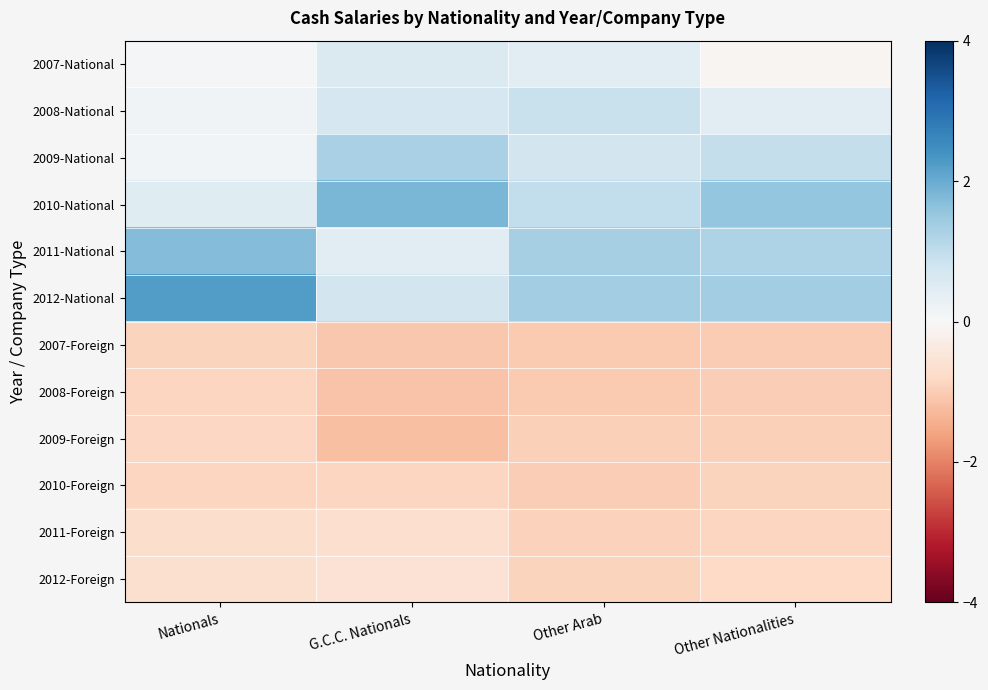

Reading left to right, transcribe all the data shown in this chart.

2007-National: Nationals=0.1	G.C.C. Nationals=0.6	Other Arab=0.5	Other Nationalities=-0.1
2008-National: Nationals=0.1	G.C.C. Nationals=0.7	Other Arab=0.9	Other Nationalities=0.5
2009-National: Nationals=0.1	G.C.C. Nationals=1.3	Other Arab=0.7	Other Nationalities=1.0
2010-National: Nationals=0.5	G.C.C. Nationals=1.8	Other Arab=1.0	Other Nationalities=1.5
2011-National: Nationals=1.7	G.C.C. Nationals=0.4	Other Arab=1.3	Other Nationalities=1.2
2012-National: Nationals=2.2	G.C.C. Nationals=0.7	Other Arab=1.4	Other Nationalities=1.4
2007-Foreign: Nationals=-0.9	G.C.C. Nationals=-1.1	Other Arab=-1.1	Other Nationalities=-1.0
2008-Foreign: Nationals=-0.8	G.C.C. Nationals=-1.1	Other Arab=-1.1	Other Nationalities=-1.0
2009-Foreign: Nationals=-0.8	G.C.C. Nationals=-1.2	Other Arab=-0.9	Other Nationalities=-0.9
2010-Foreign: Nationals=-0.8	G.C.C. Nationals=-0.9	Other Arab=-1.0	Other Nationalities=-0.9
2011-Foreign: Nationals=-0.7	G.C.C. Nationals=-0.7	Other Arab=-0.9	Other Nationalities=-0.8
2012-Foreign: Nationals=-0.6	G.C.C. Nationals=-0.6	Other Arab=-0.9	Other Nationalities=-0.8